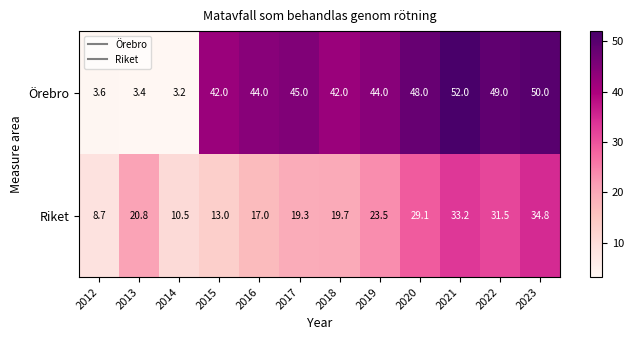

Which series has the largest range (max minus min)?

Örebro